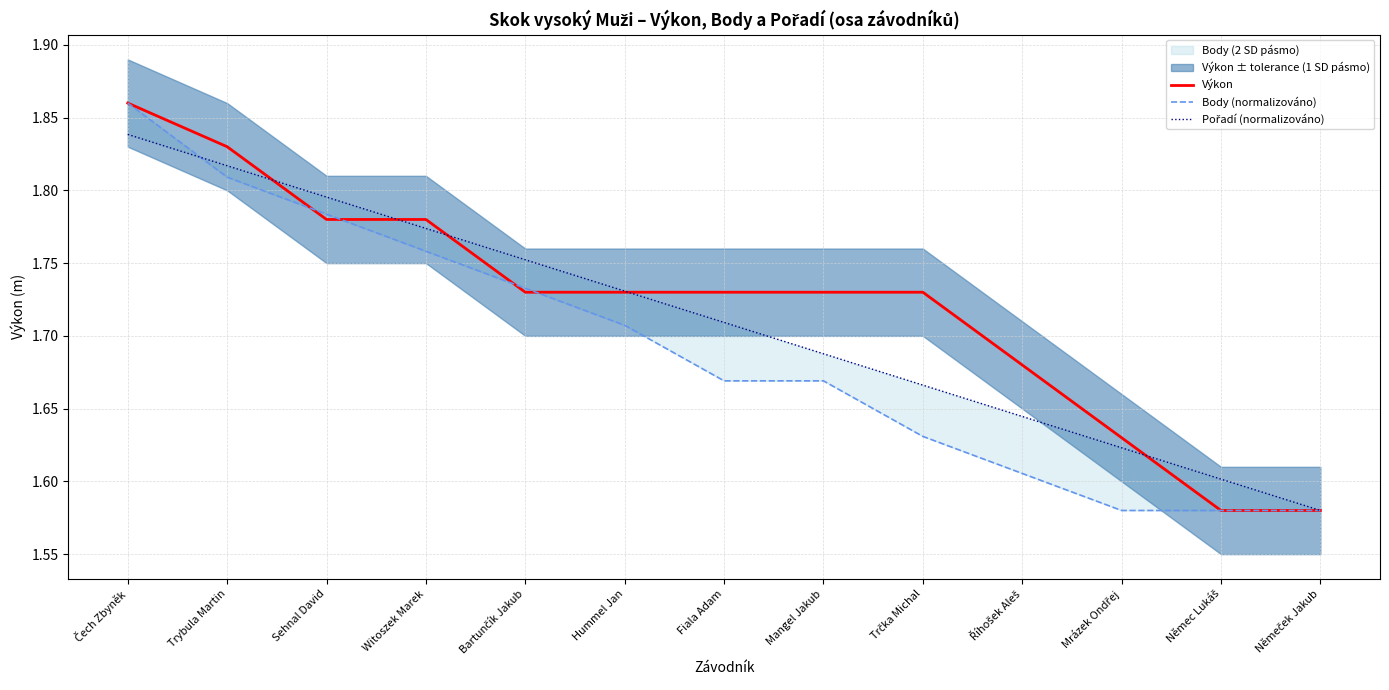

What is the label of the 12th point from the left?

Němec Lukáš